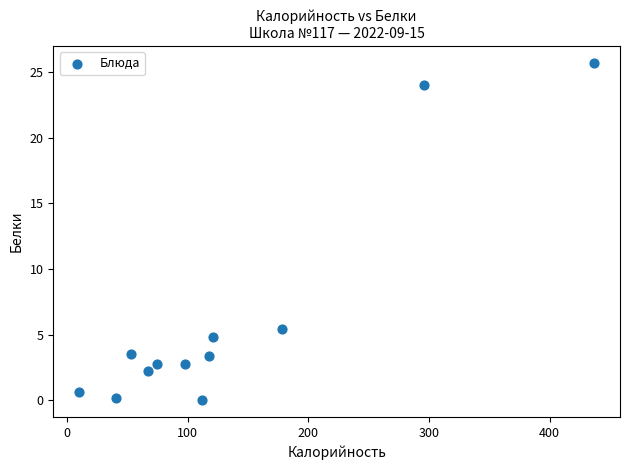

What Y value in the scatter plot is closest to 12?

5.4